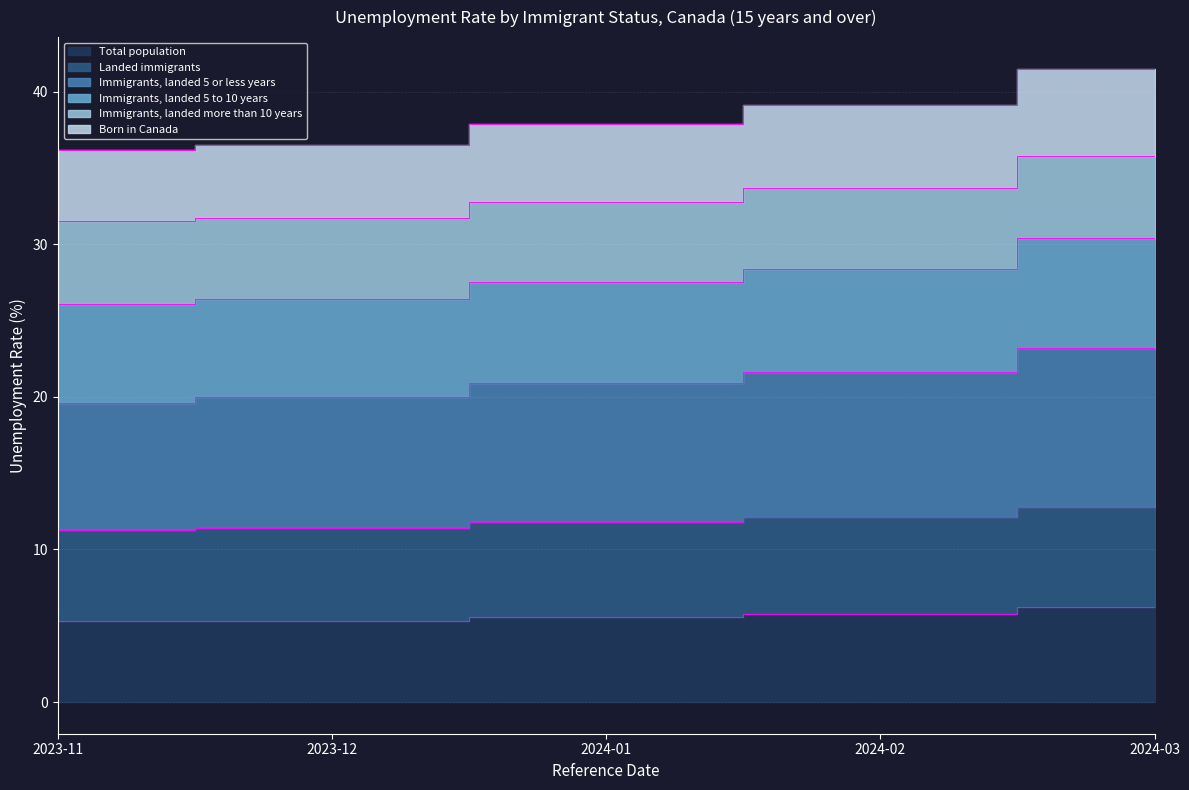

How many values in the Born in Canada series exceed 37?

3